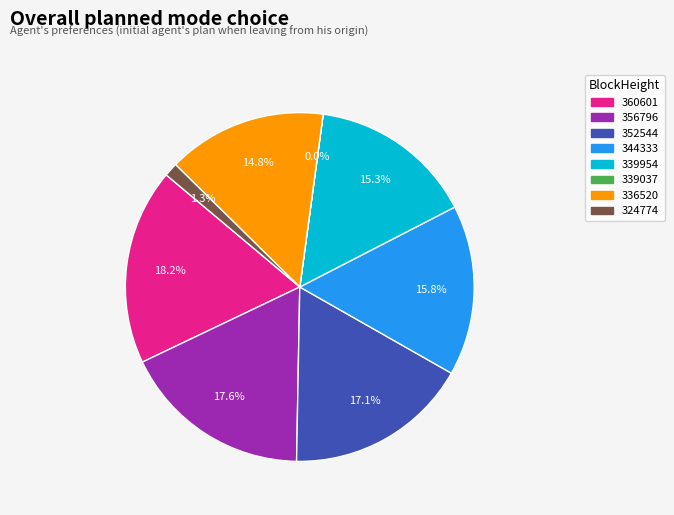

True or false: 339954 accounts for 26% of the total.

False